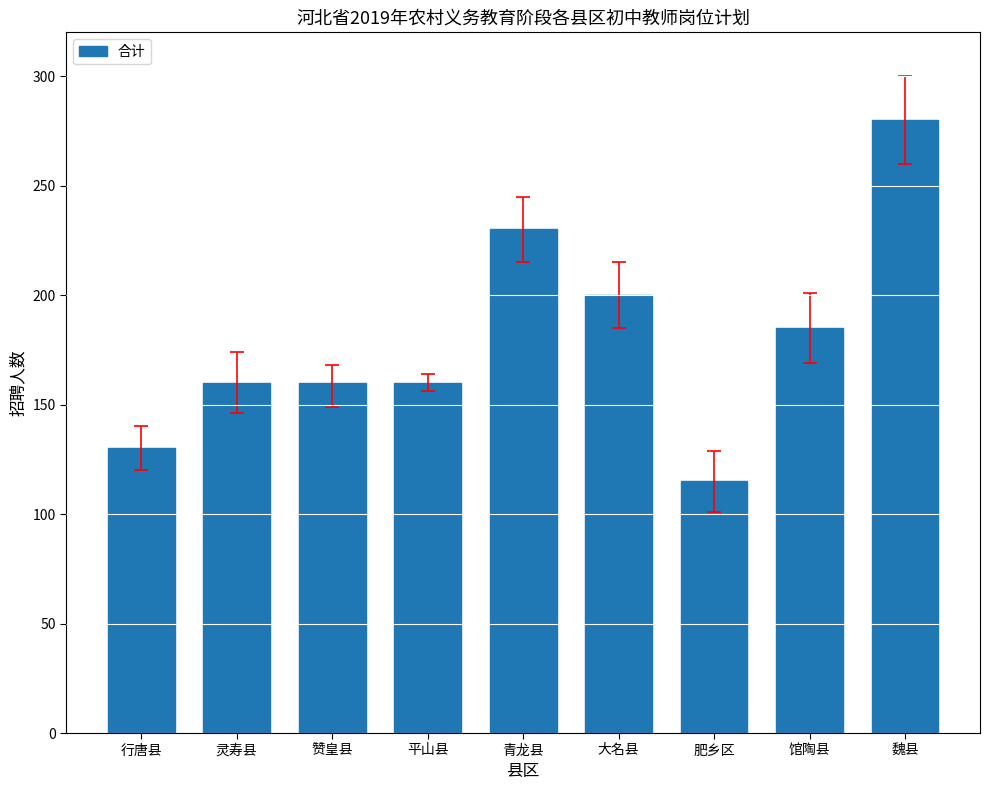

Reading left to right, extract all data points from this chart.

行唐县=130	灵寿县=160	赞皇县=160	平山县=160	青龙县=230	大名县=200	肥乡区=115	馆陶县=185	魏县=280